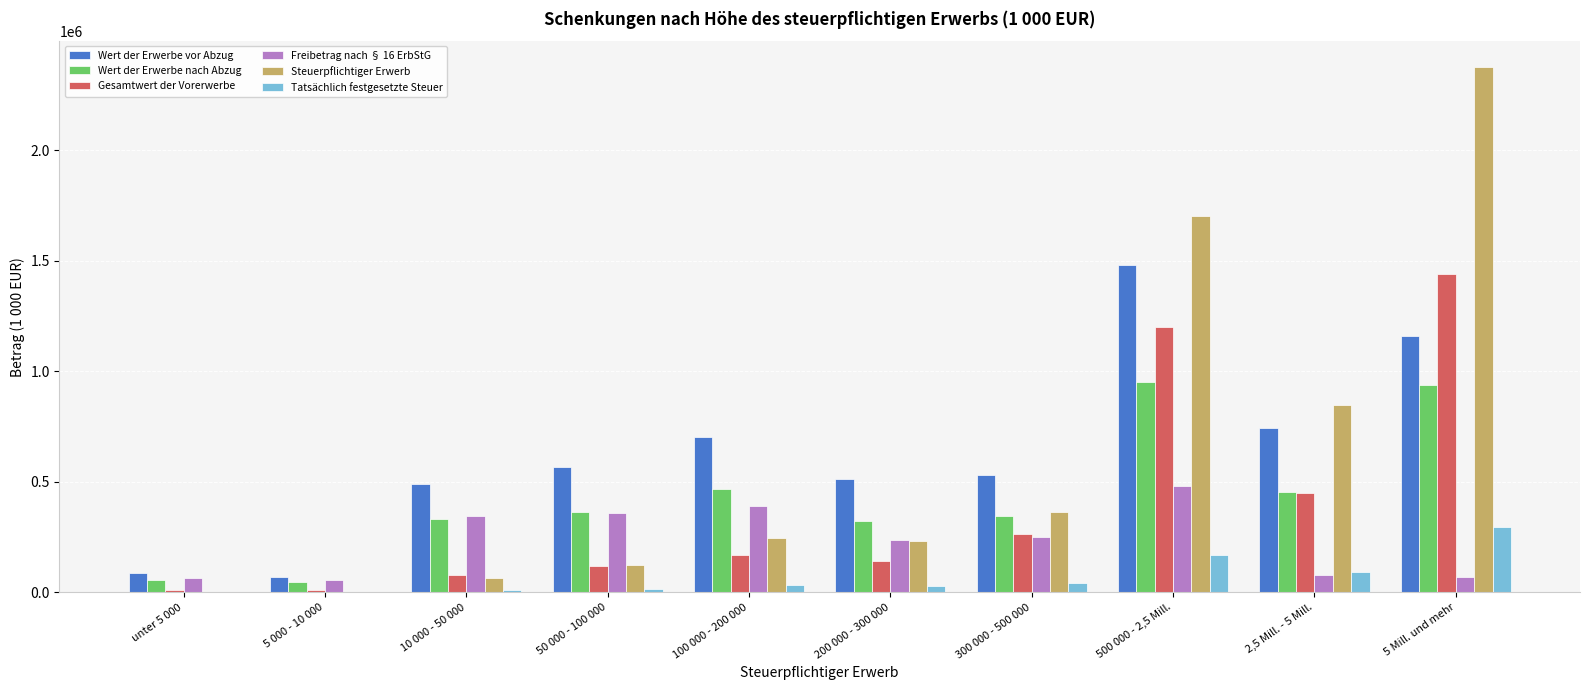

How many distinct data groups are displayed?

6